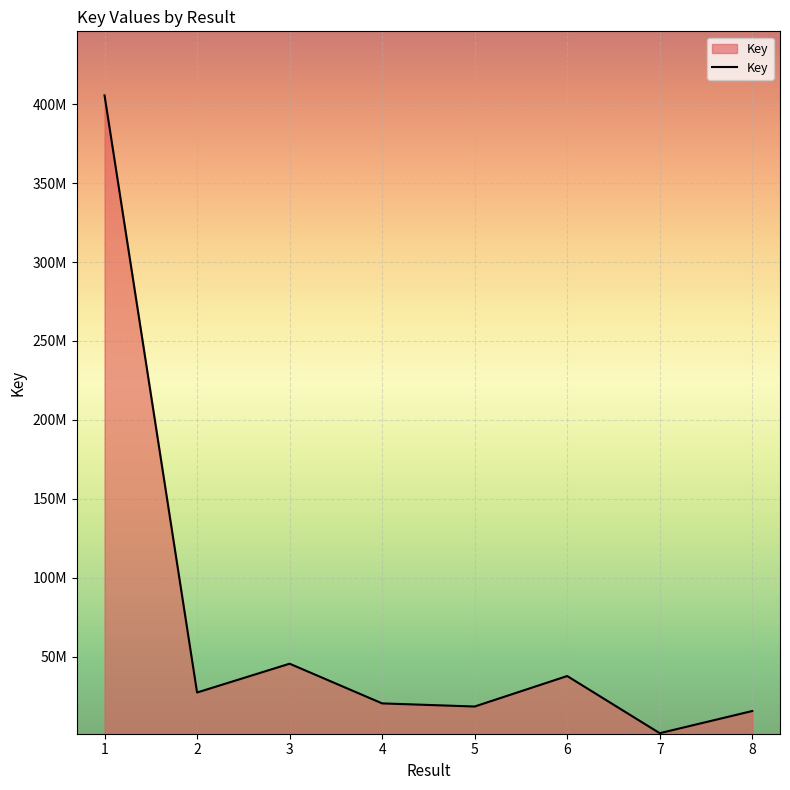

Reading right to left, extract all data points from this chart.

15707059	1664437	37860647	18559481	20539172	45667967	27428604	405506228